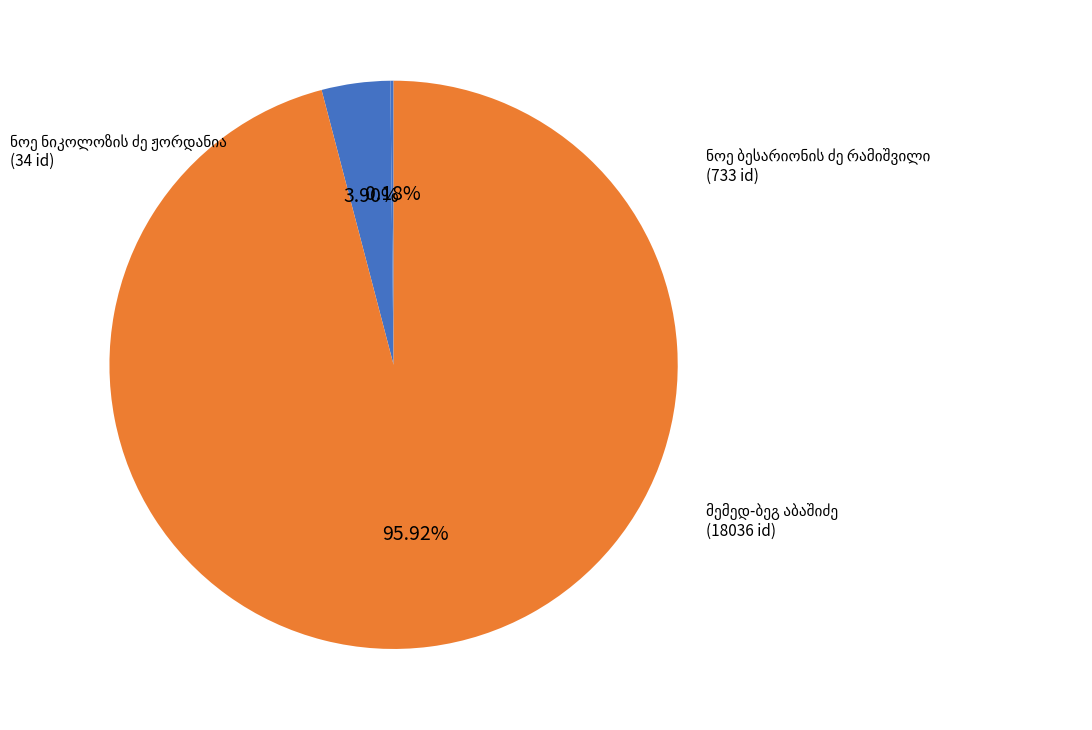

Is there any slice that represents more than half of the pie?

Yes